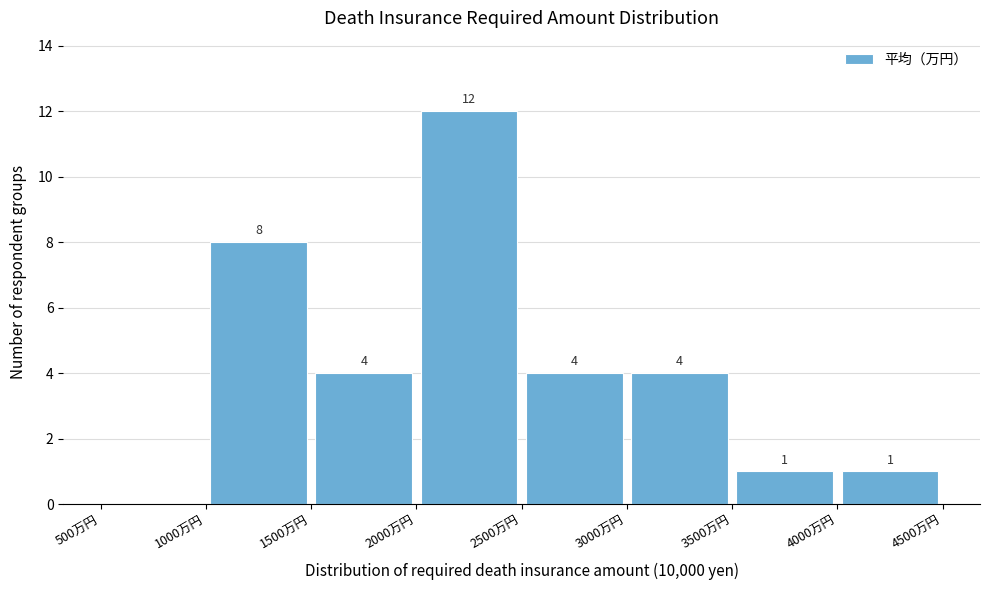

Over which range of the x-axis is the bar tallest?

2000 to 2500